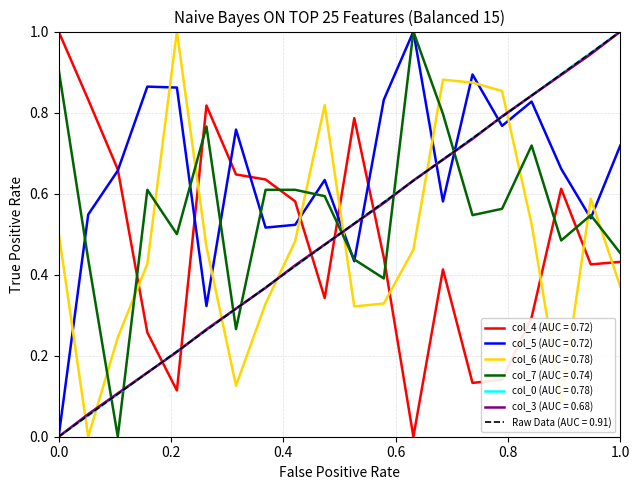

At how many categories does at least one series exceed 0?

20